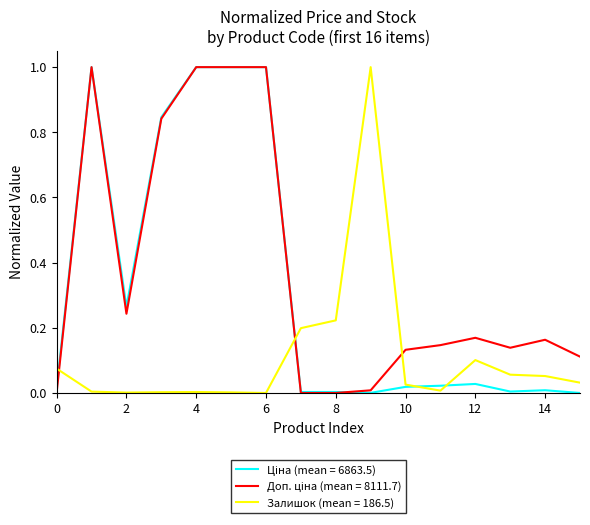

What is the maximum value shown in the chart?

1.0